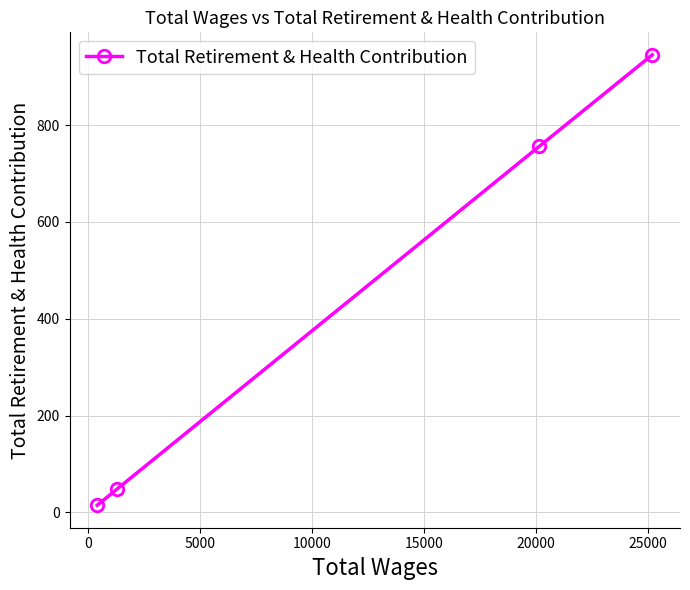

What is the sum of all values?

1765